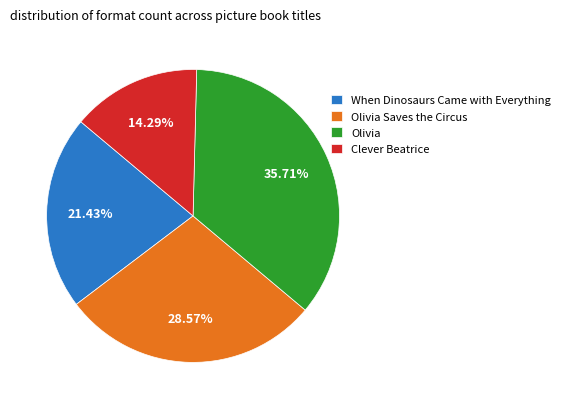

Between Clever Beatrice and When Dinosaurs Came with Everything, which is larger?

When Dinosaurs Came with Everything